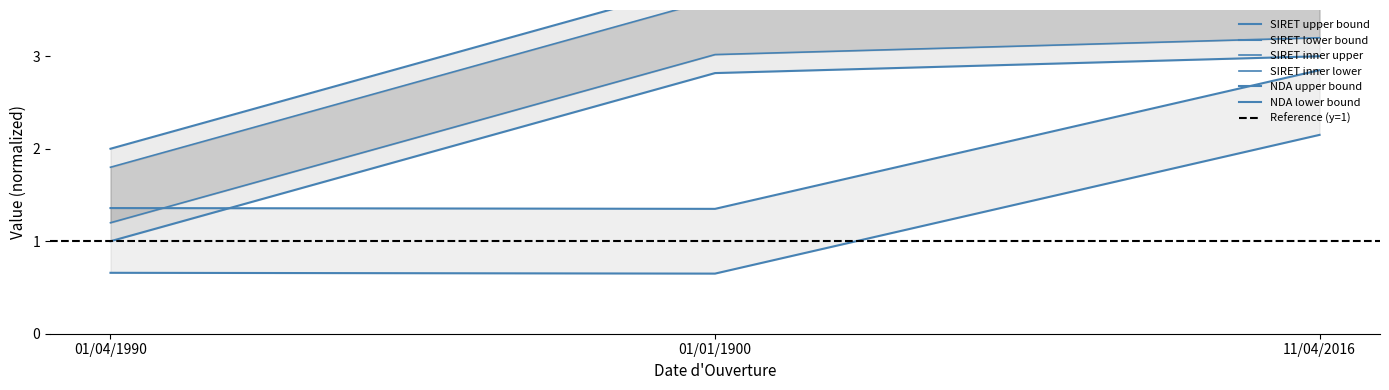

Which series has the largest range (max minus min)?

SIRET